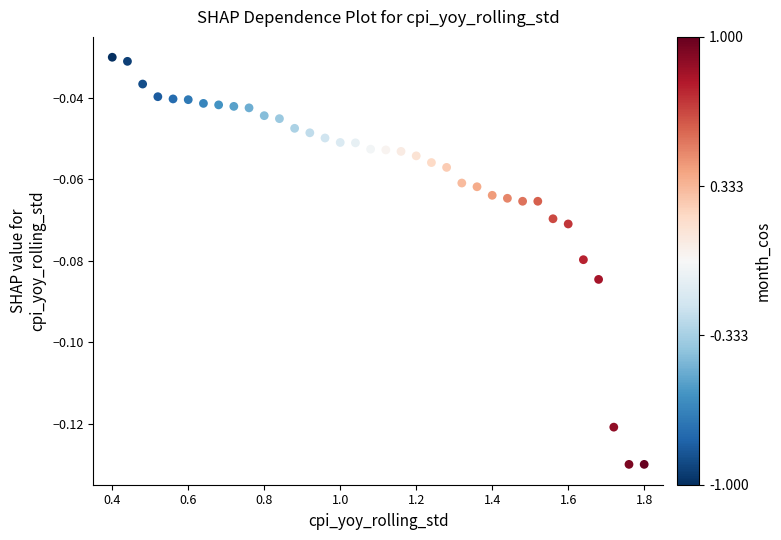

What is the range of X values (max minus min)?

1.4